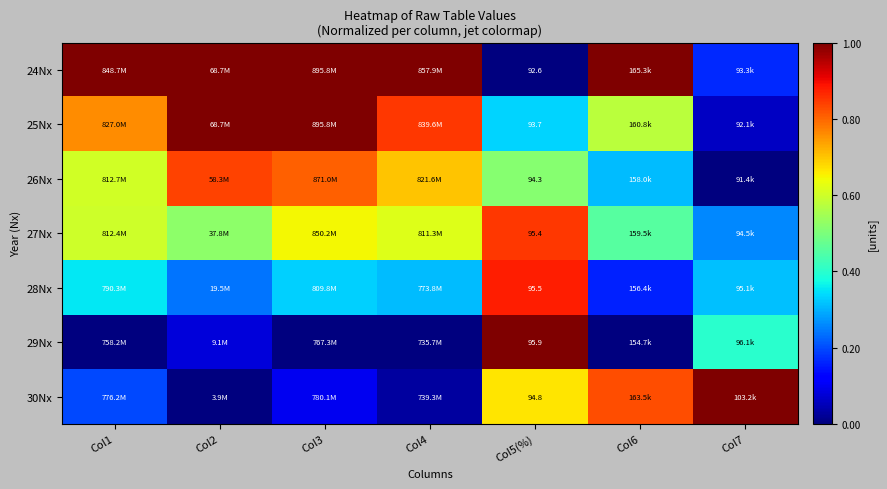

Rank the series at Col5(%) from highest to lowest value.

29Nx, 28Nx, 27Nx, 30Nx, 26Nx, 25Nx, 24Nx